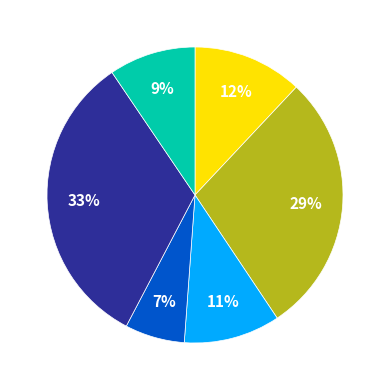

Count the number of slices in the pie.

6